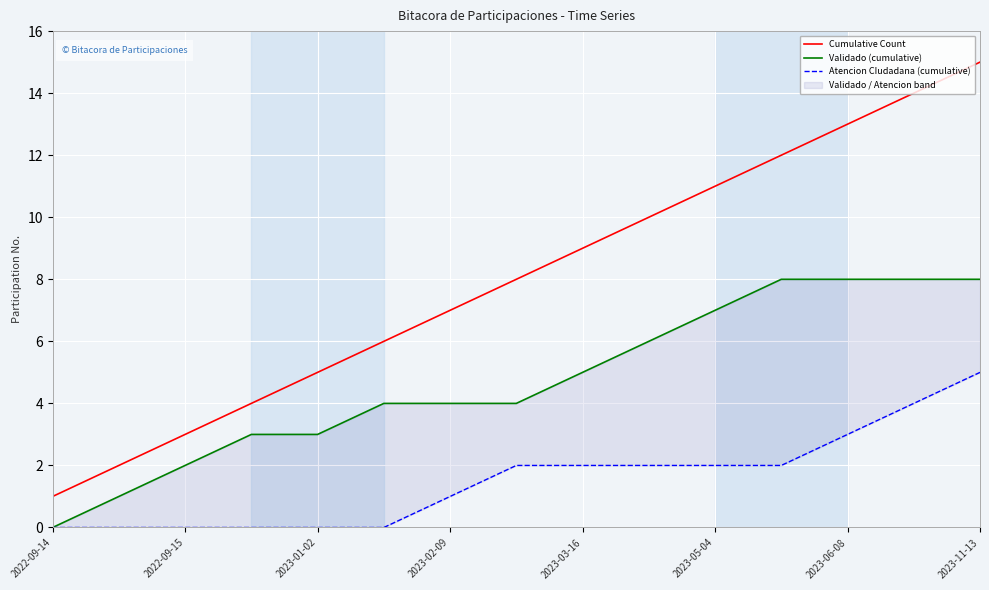

What is the average value of the Validado (cumulative) series?

5